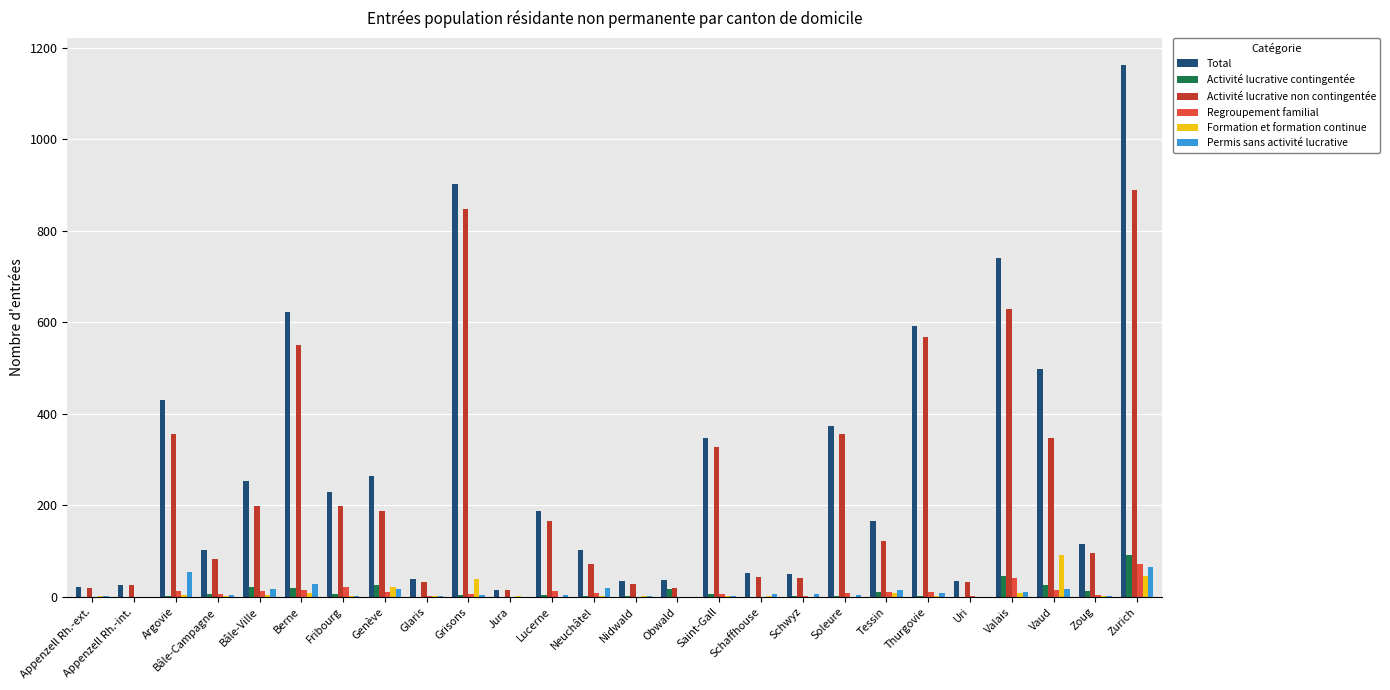

Where does the Activité lucrative non contingentée series first go above 165?

Argovie